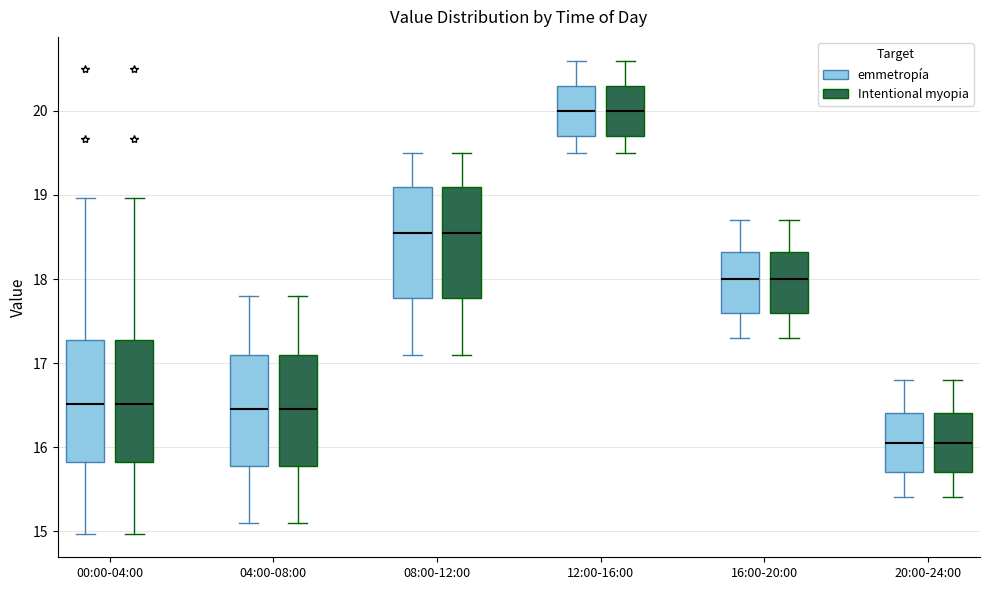

Where does the median line of the box for 04:00-08:00 (Intentional myopia) sit on the y-axis? The values are not printed on the chart, so give them approximately, as read against the axis.

16.5